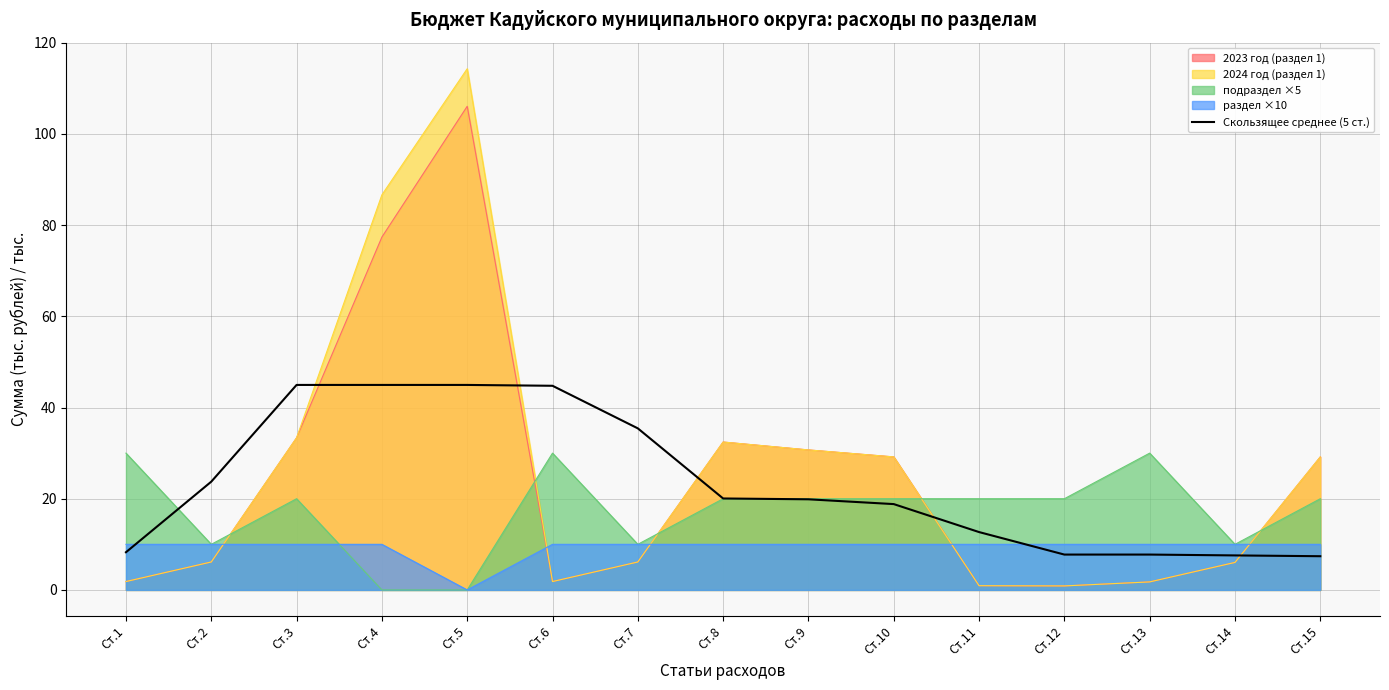

True or false: there are more than 2 points higher than both neighbors.

False